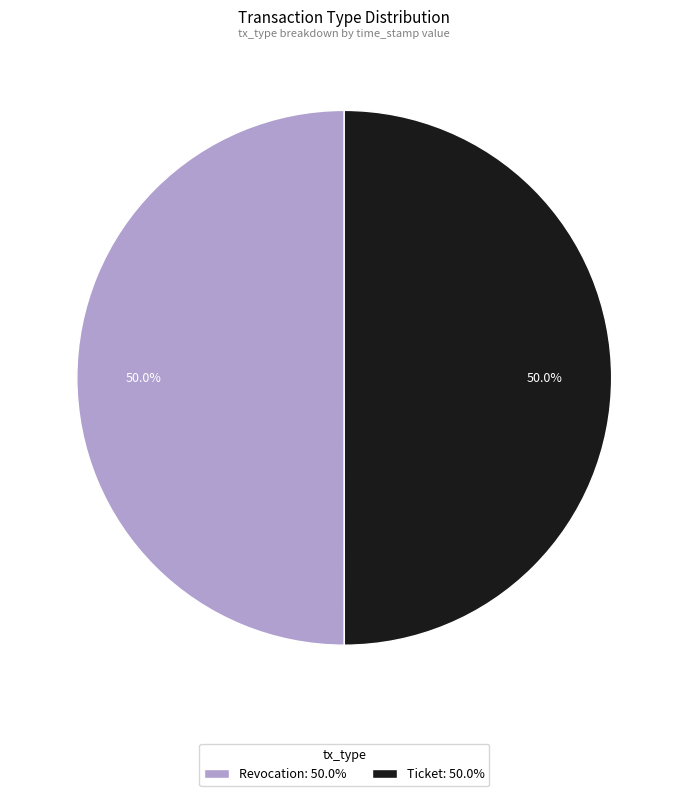

To the nearest percent, what portion does Ticket represent?

50%